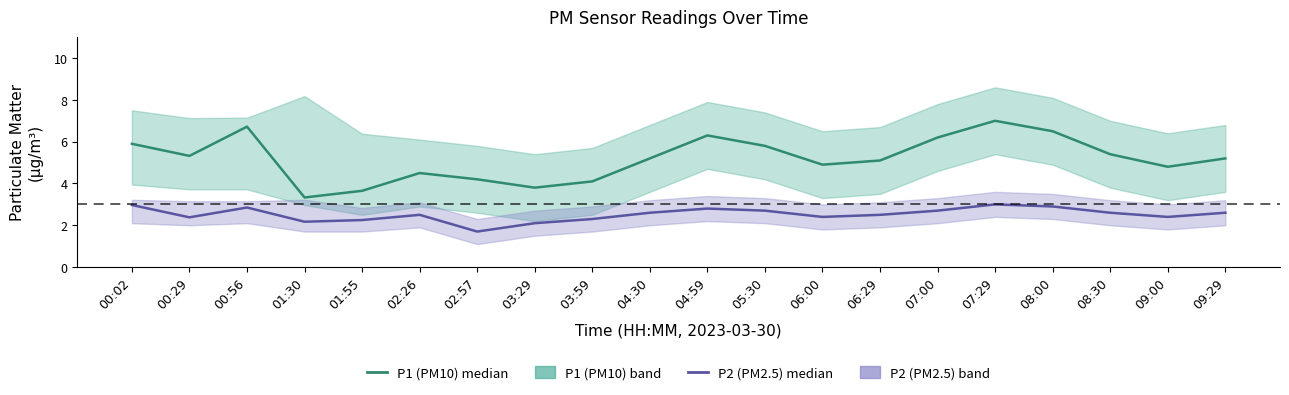

The P1 (PM10) series shows 4.4 at 04:59. True or false?

False